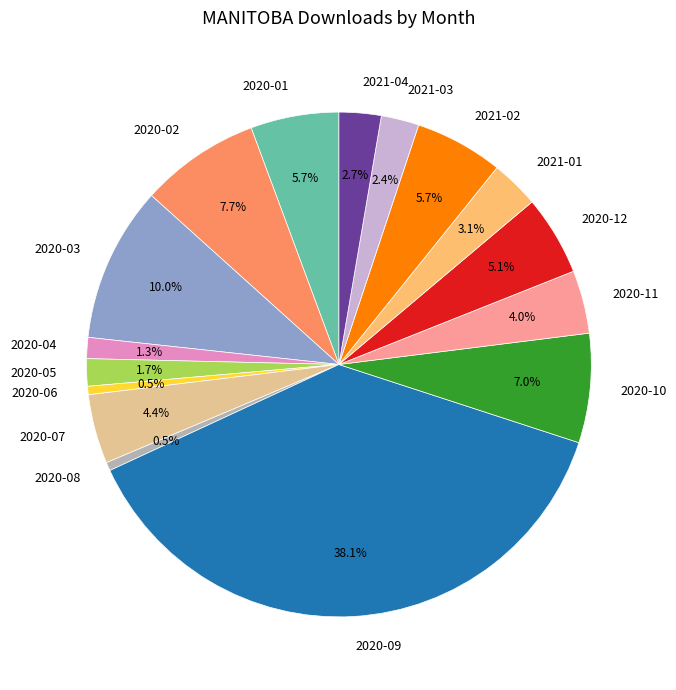

Which has a higher value, 2020-12 or 2020-11?

2020-12